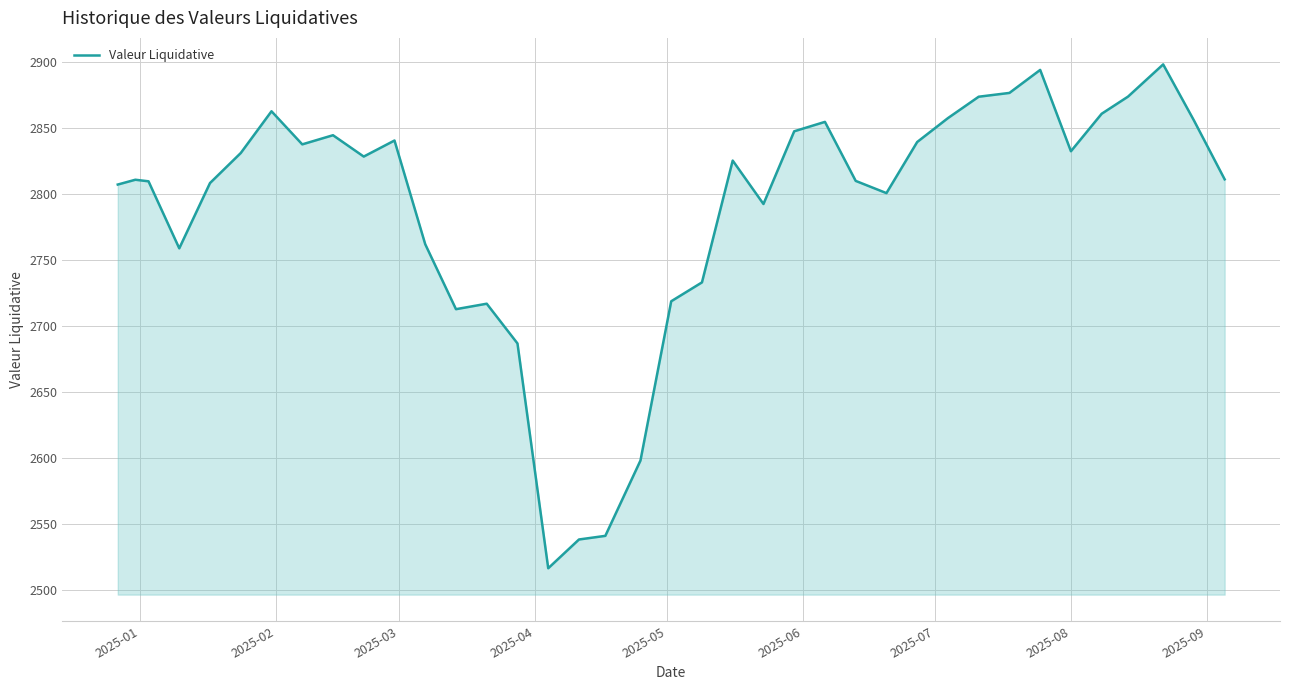

What is the smallest value displayed?

2516.1